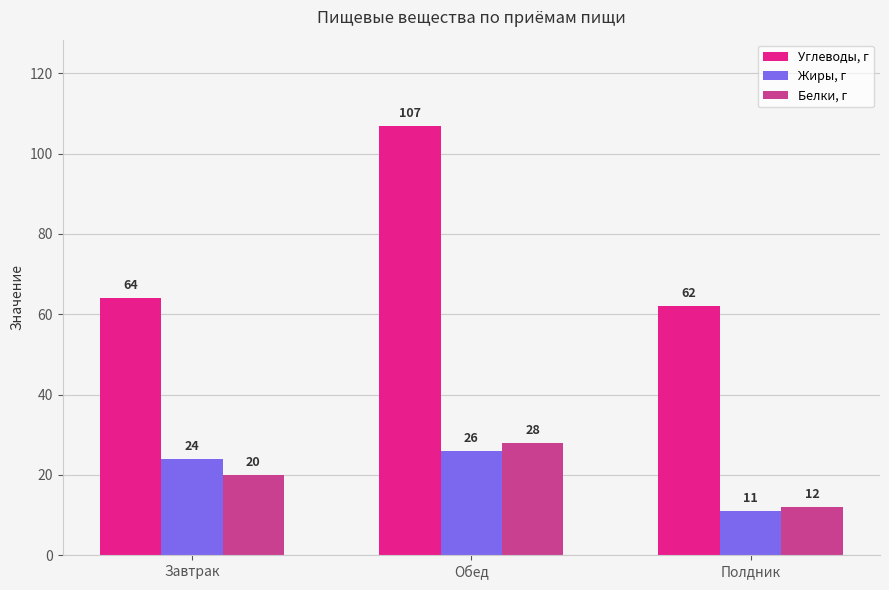

Rank the series by their maximum value, from highest to lowest.

Углеводы, г, Белки, г, Жиры, г